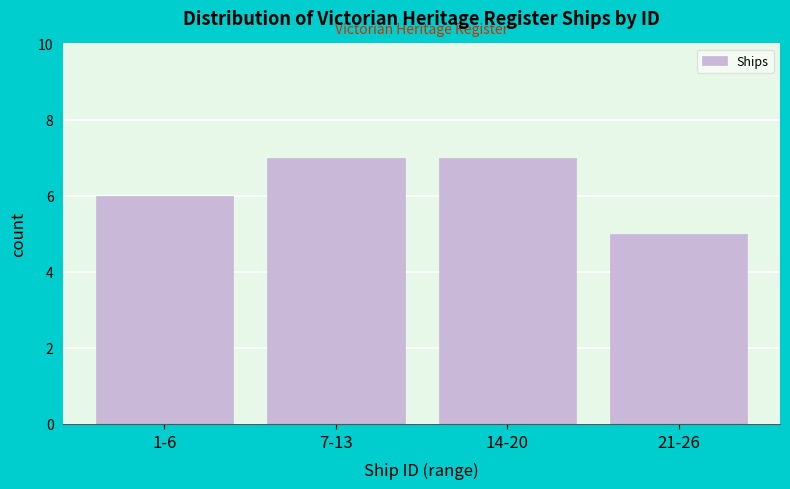

Reading left to right, what are all the values shown in this chart?

1-6=6	7-13=7	14-20=7	21-26=5